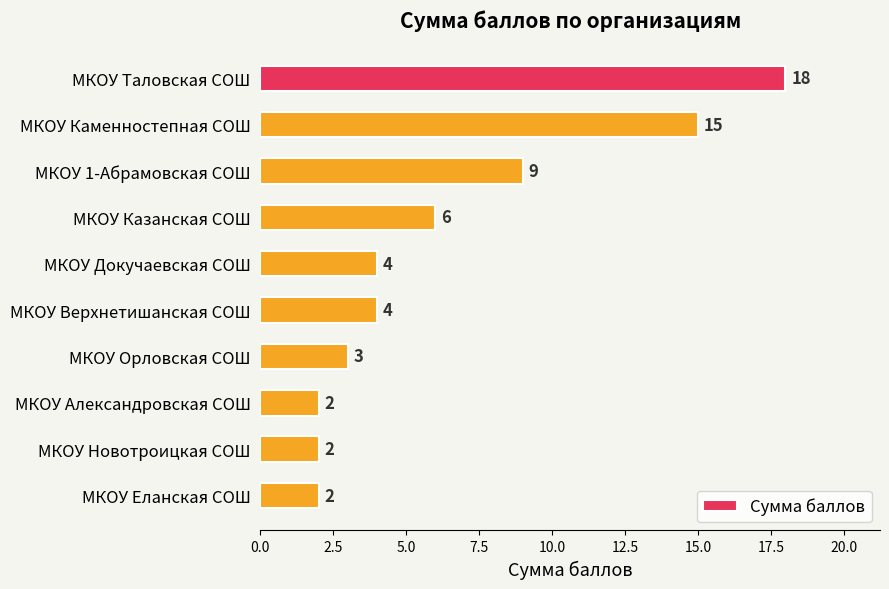

What is the change in value from МКОУ 1-Абрамовская СОШ to МКОУ Новотроицкая СОШ?

-7